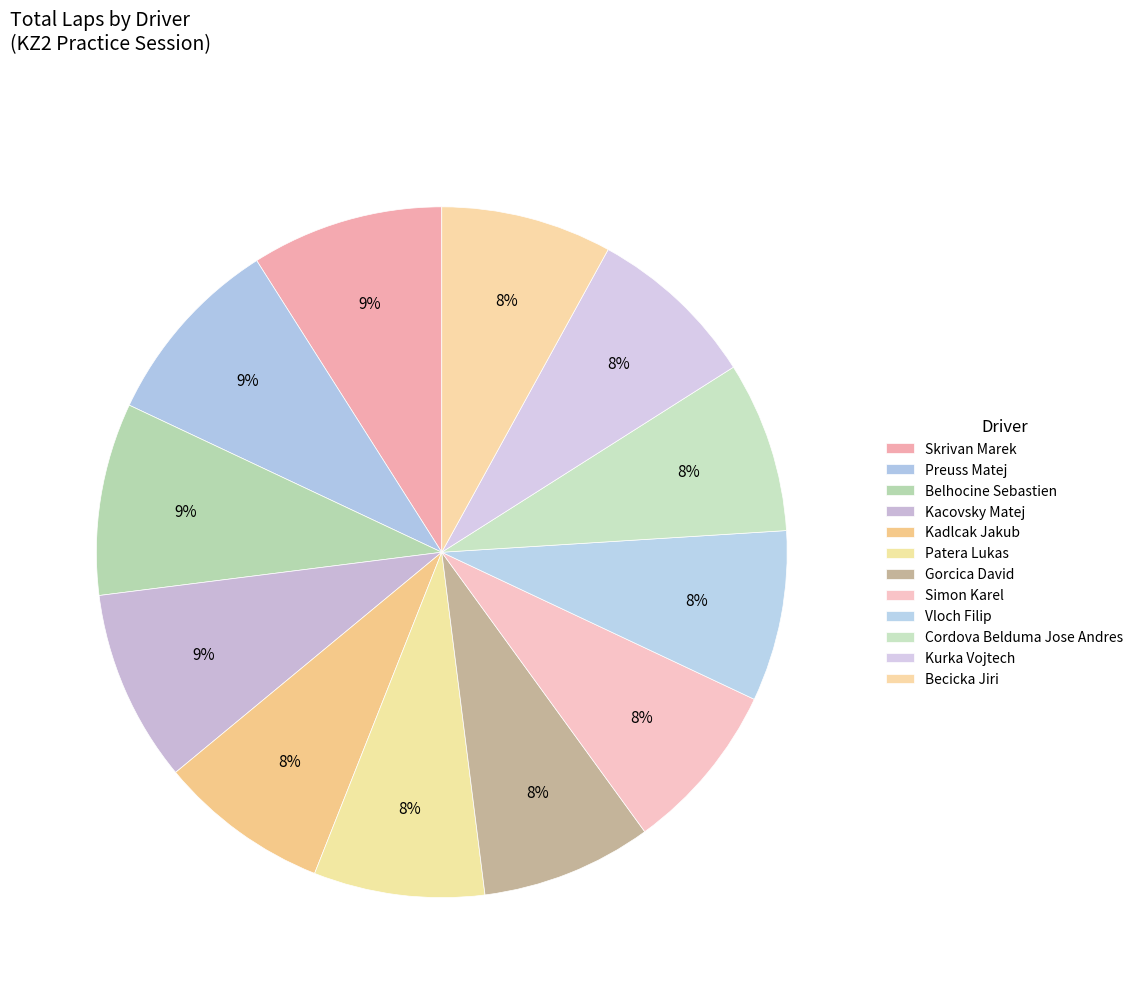

Combined, do Kacovsky Matej and Gorcica David account for over 50%?

No